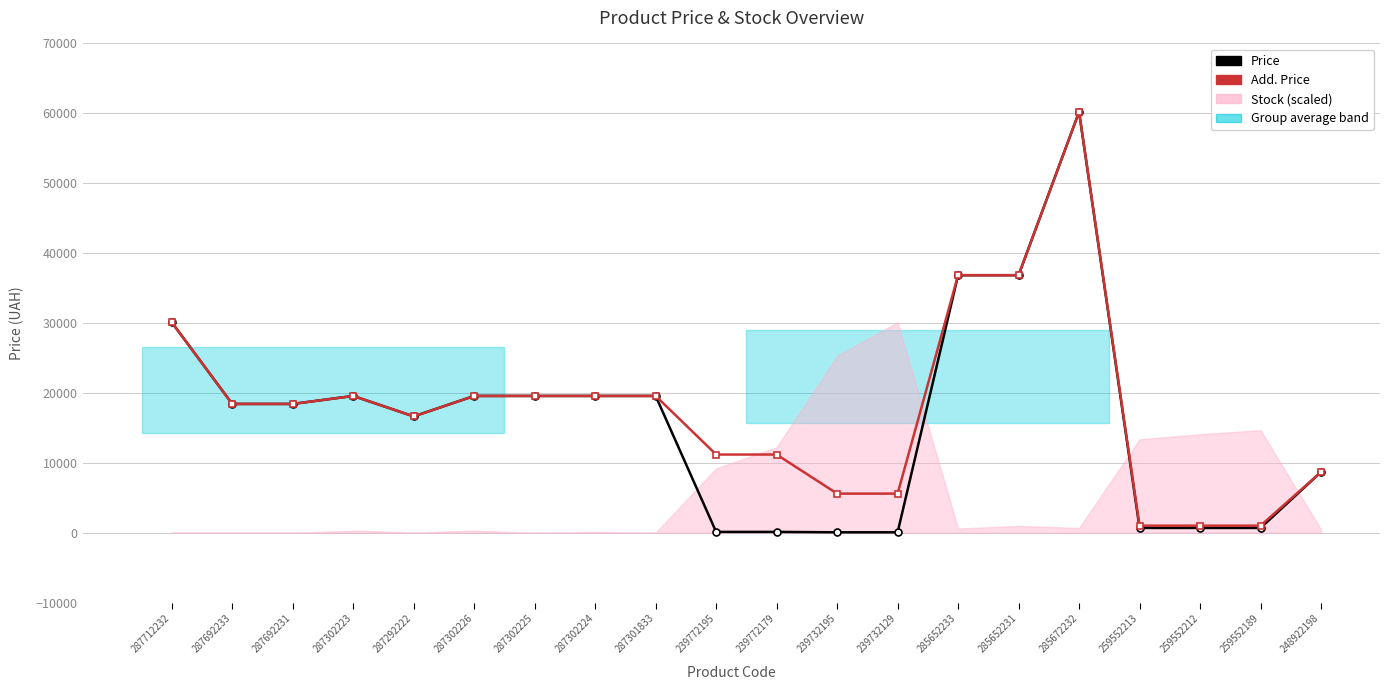

What is the average value of the Price series?

16317.5